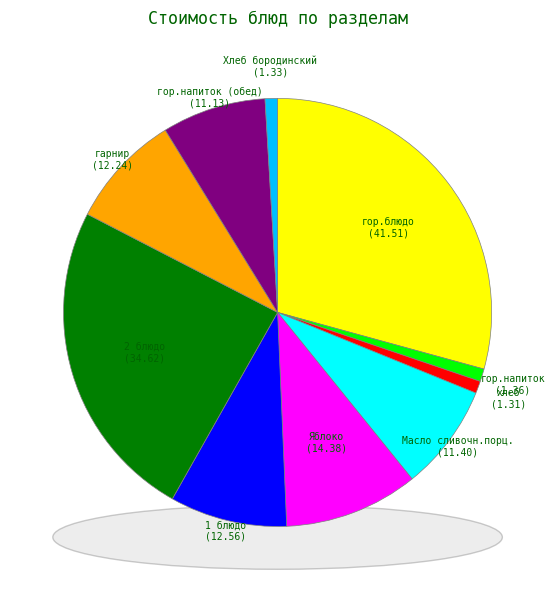

Does any single category account for the majority?

No